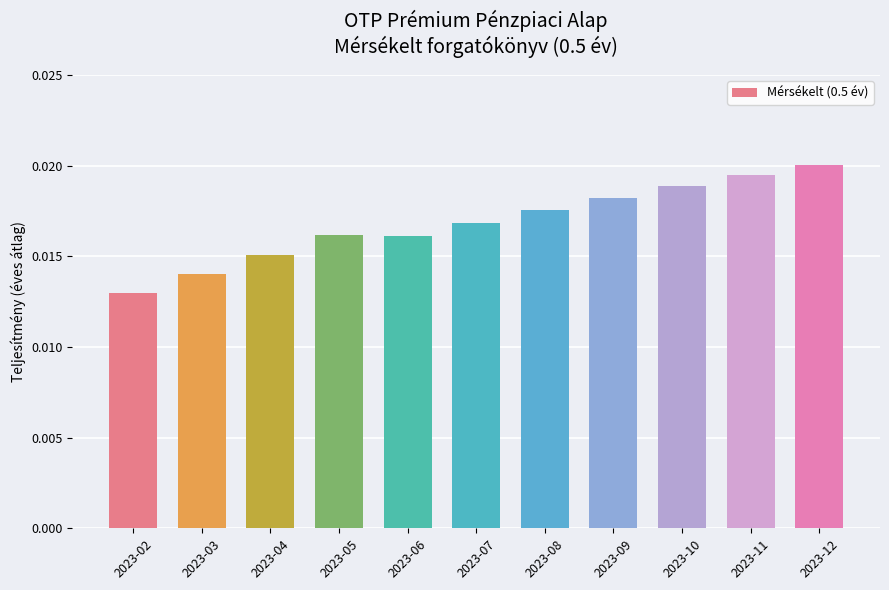

At which category does the chart reach its minimum across all series?

2023-02